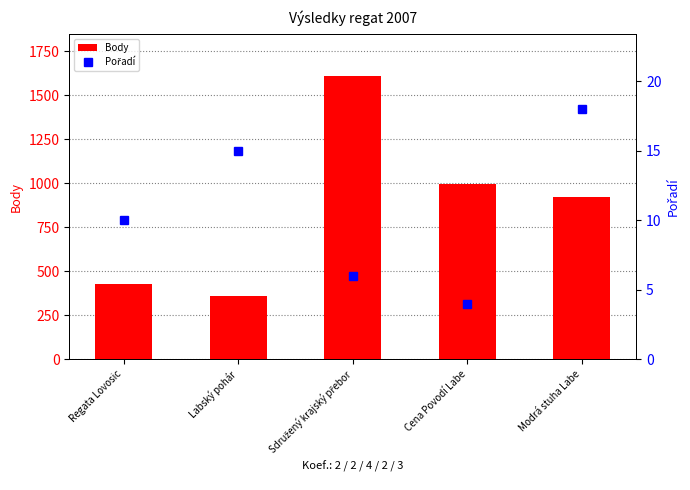

Rank the categories by Pořadí value from lowest to highest.

Cena Povodí Labe, Sdružený krajský přebor, Regata Lovosic, Labský pohár, Modrá stuha Labe